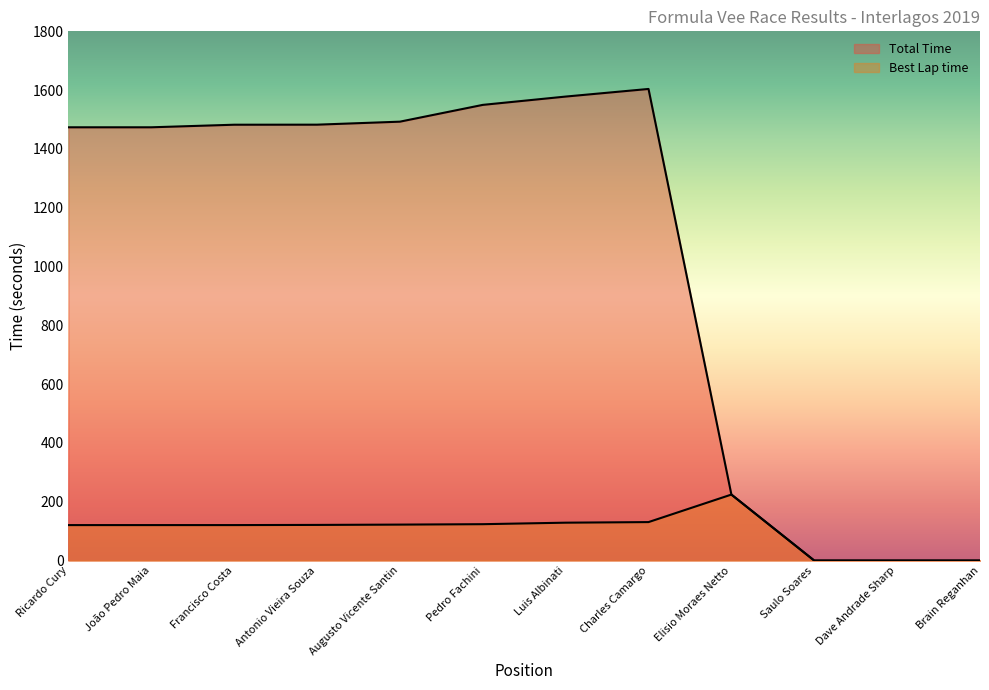

At which category is the sum across all series the highest?

Charles Camargo